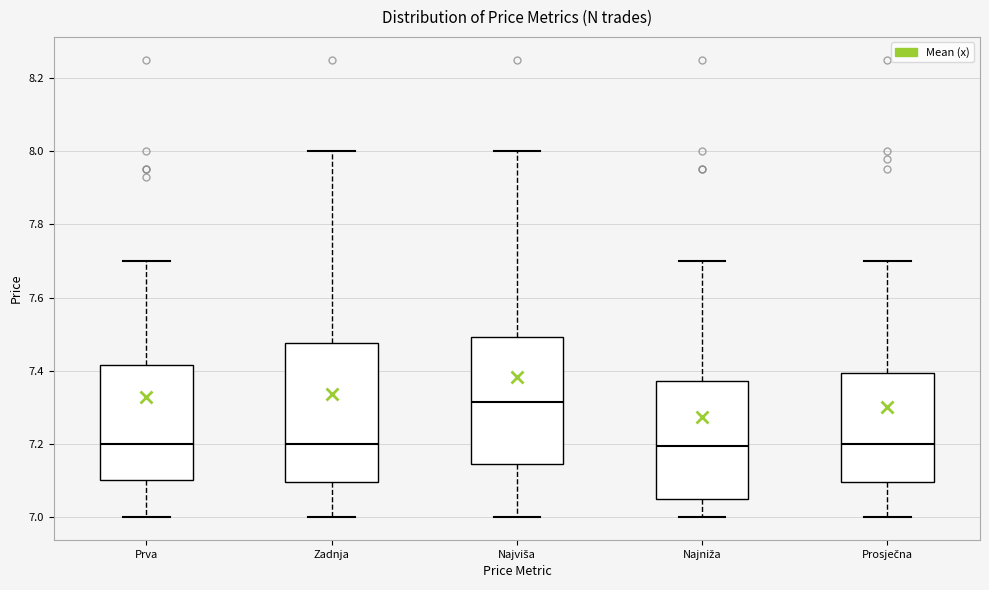

Reading left to right, read every box against the y-axis: the position of its median line, the range the box covers, and the ends of its whiskers. The values are not printed on the chart, so give them approximately, as read against the axis.

Prva: median 7.20, box 7.10 to 7.42, whiskers 7.00 to 7.70
Zadnja: median 7.20, box 7.10 to 7.48, whiskers 7.00 to 8.00
Najviša: median 7.32, box 7.14 to 7.50, whiskers 7.00 to 8.00
Najniža: median 7.20, box 7.06 to 7.38, whiskers 7.00 to 7.70
Prosječna: median 7.20, box 7.10 to 7.40, whiskers 7.00 to 7.70